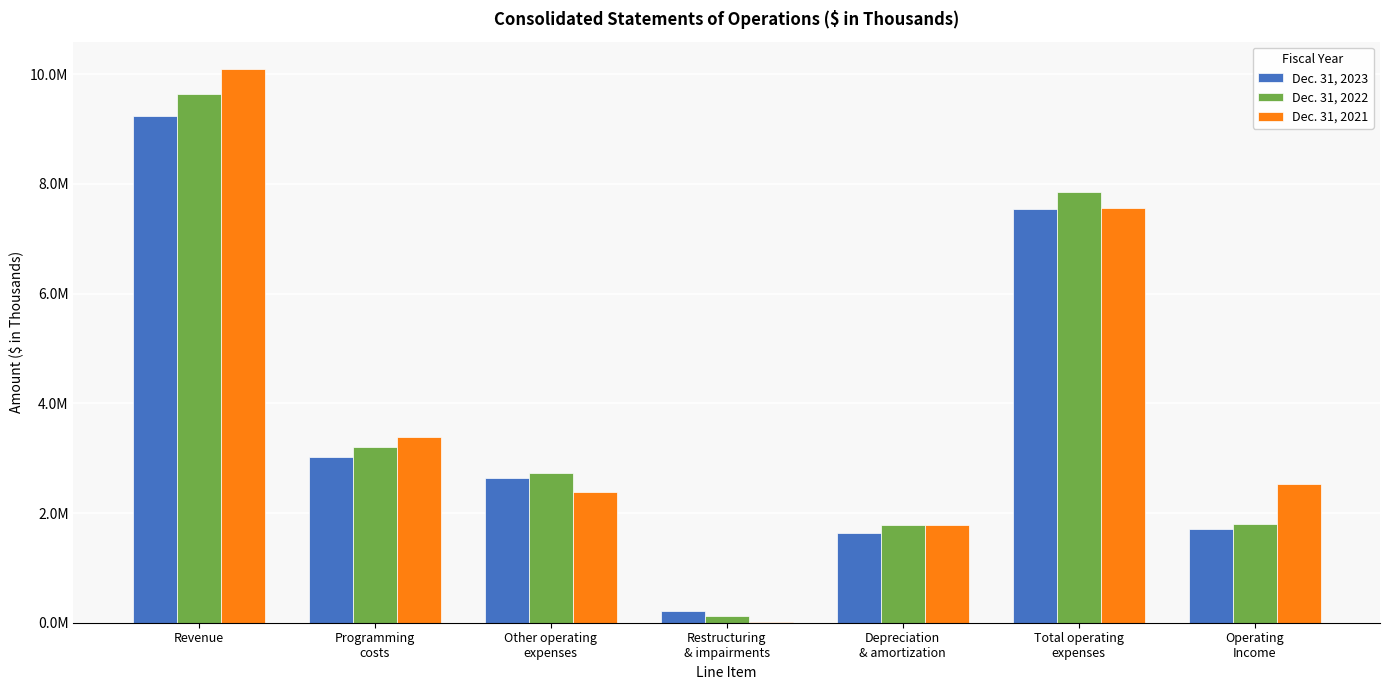

Which series changed the most between Depreciation
& amortization and Operating
Income?

Dec. 31, 2021